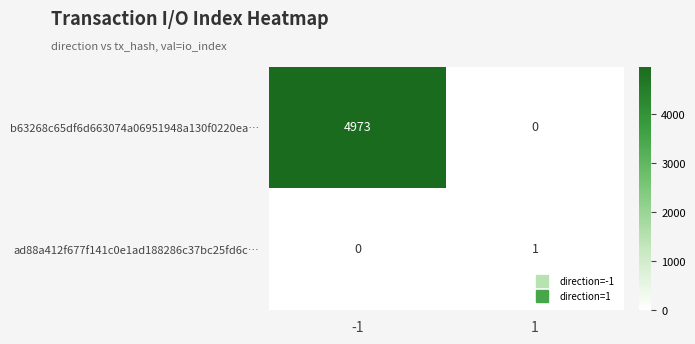

Reading left to right, transcribe all the data shown in this chart.

b63268c65df6d663074a06951948a130f0220ea…: 4973	0
ad88a412f677f141c0e1ad188286c37bc25fd6c…: 0	1